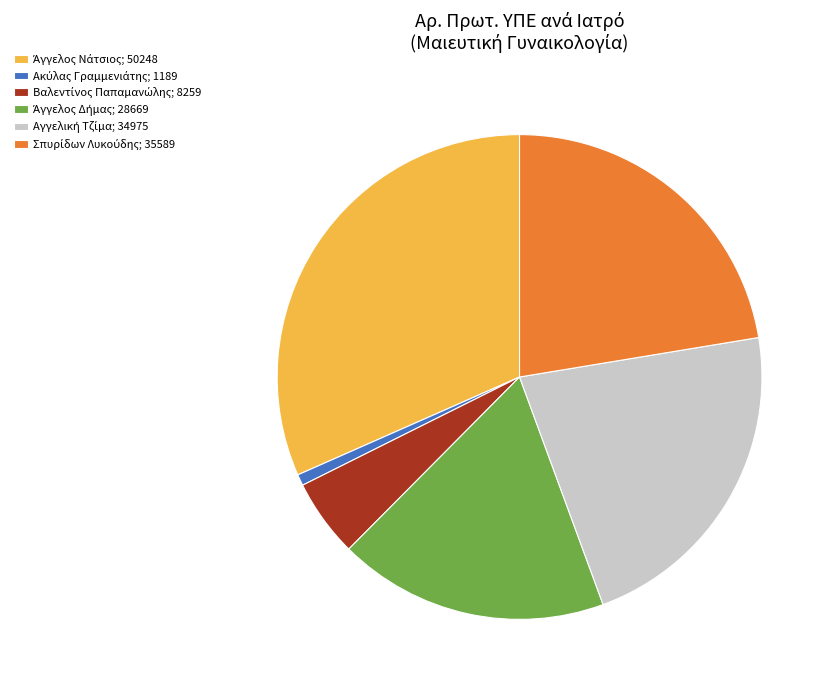

Does any single category account for the majority?

No